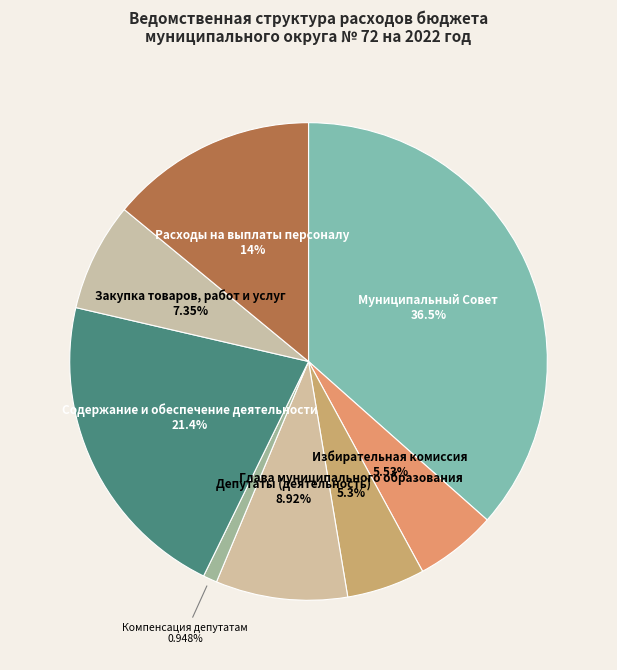

Count the number of slices in the pie.

8